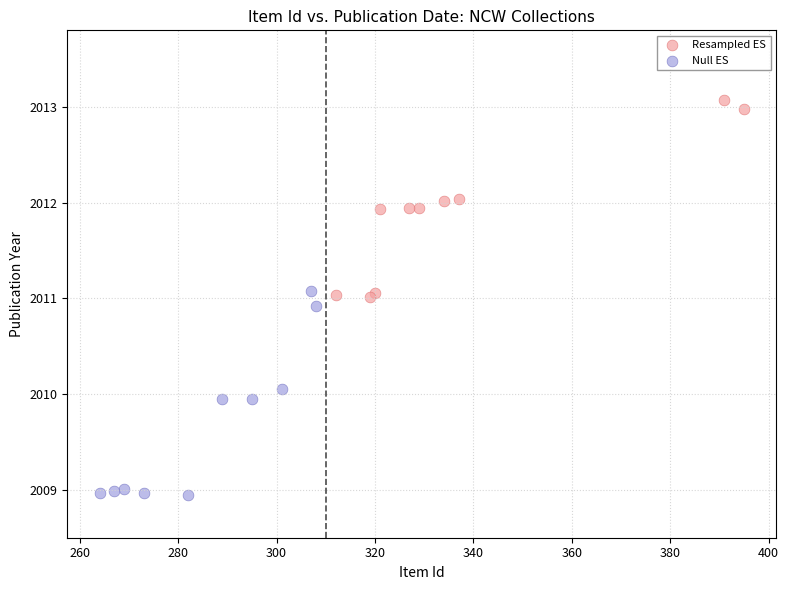

Which series reaches the minimum Y coordinate?

Null ES